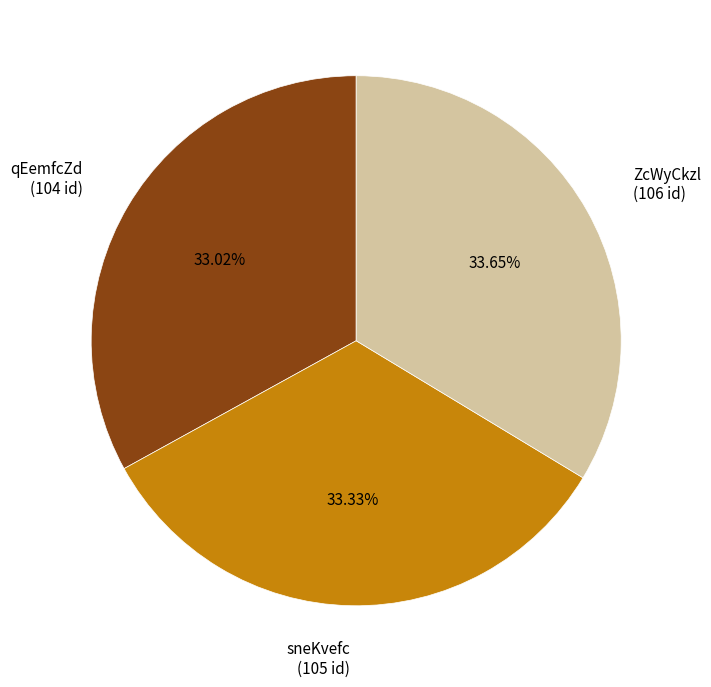

True or false: sneKvefc accounts for 33% of the total.

True